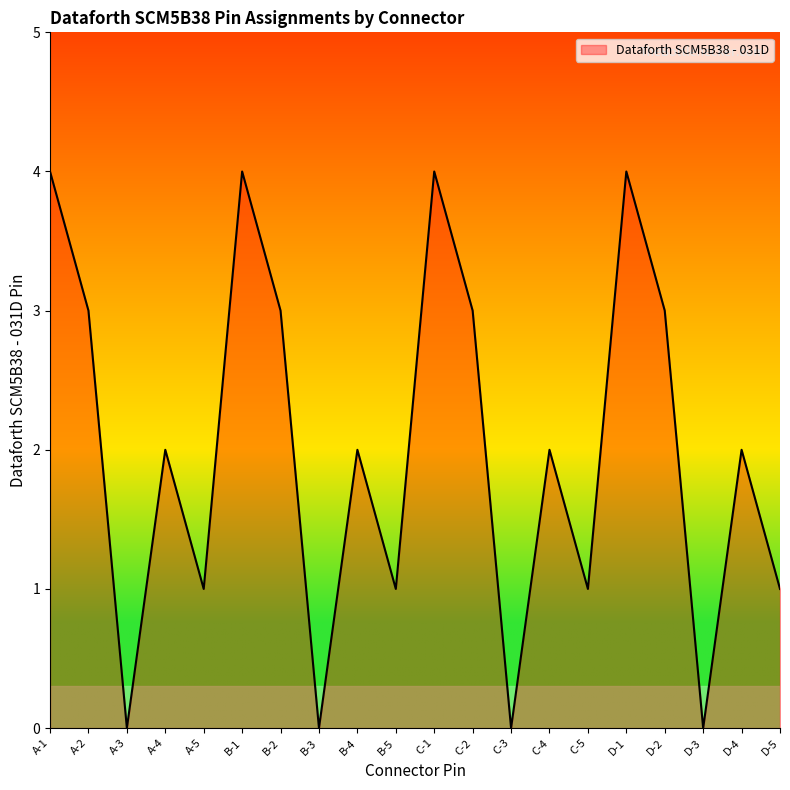

Count the values in the range 1 to 3.

12